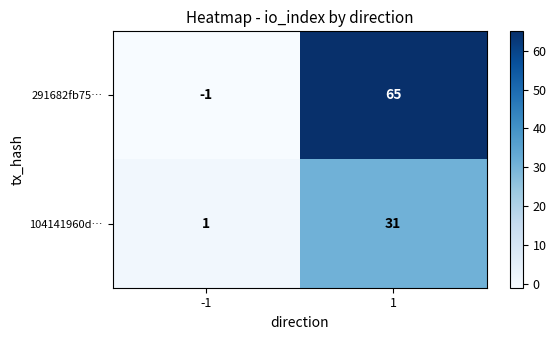

What is the total value across all series at 1?

96